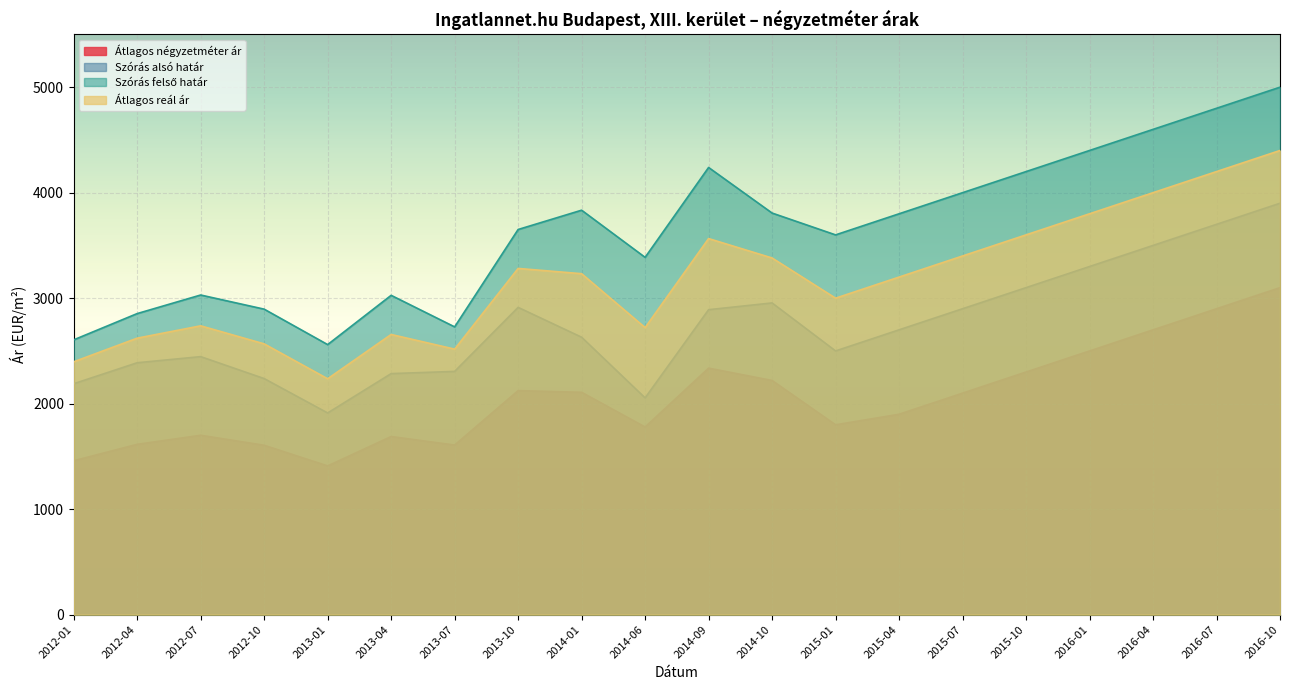

What is the label of the 8th point from the left?

2013-10